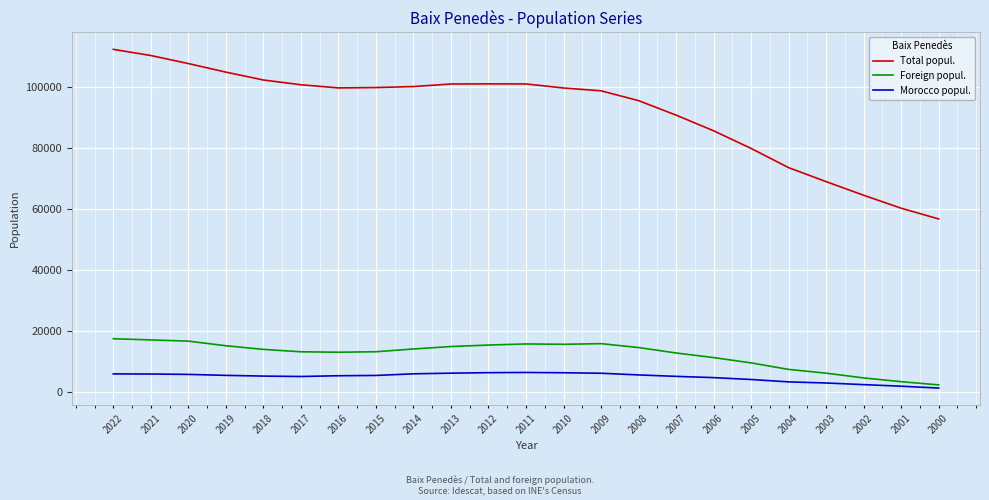

Does the chart display data point markers on the line(s)?

No